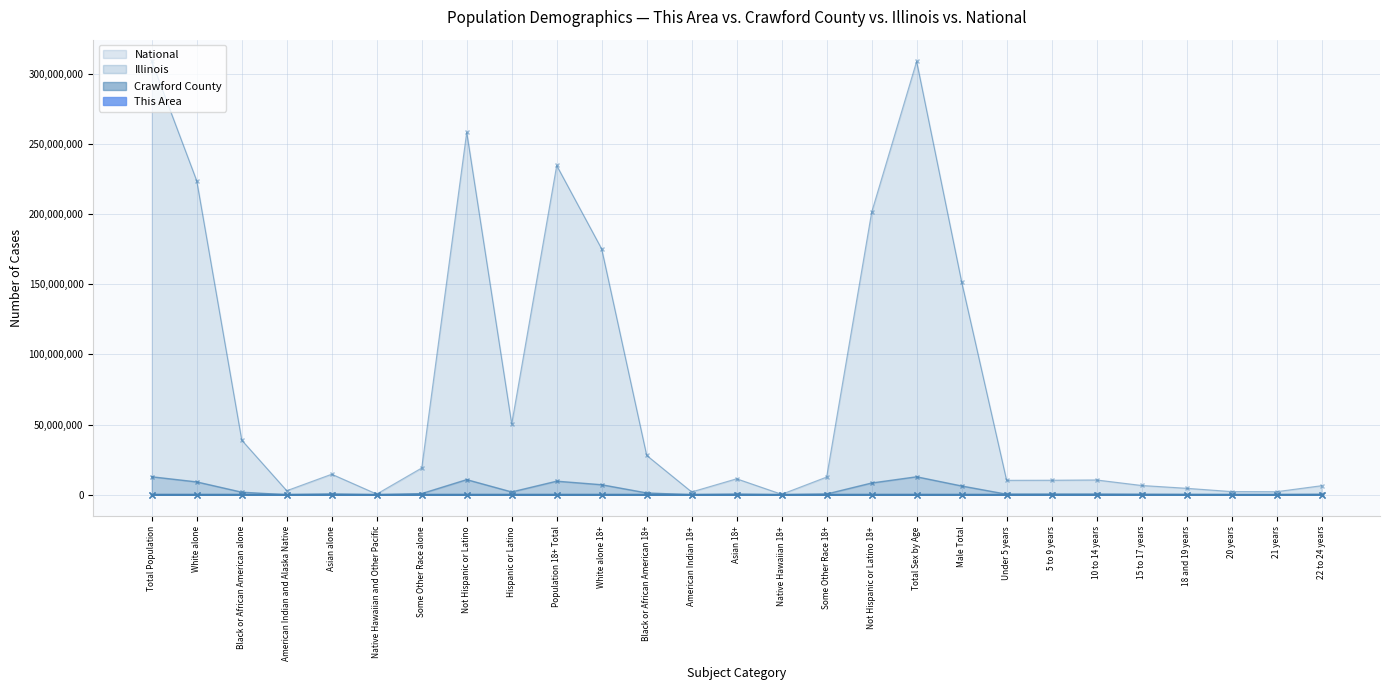

How many data points does each series have?

27